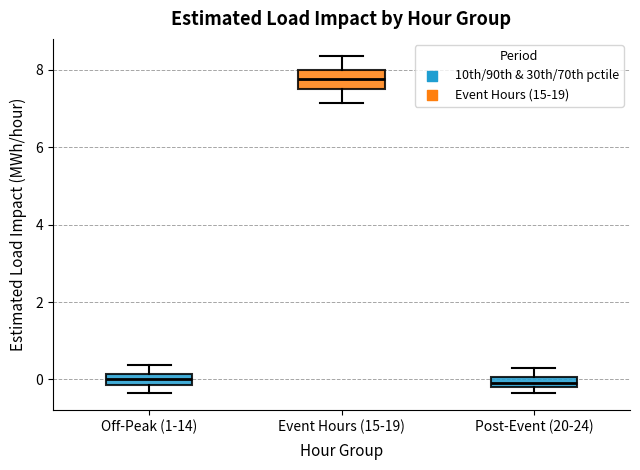

Which box's median line is the highest?

Event Hours (15-19)